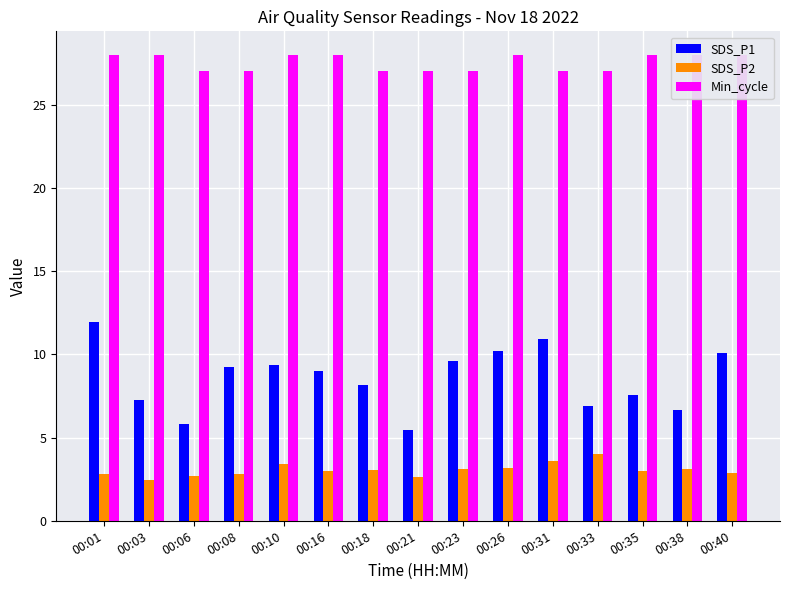

Are the bars grouped side by side (vs. stacked)?

Yes